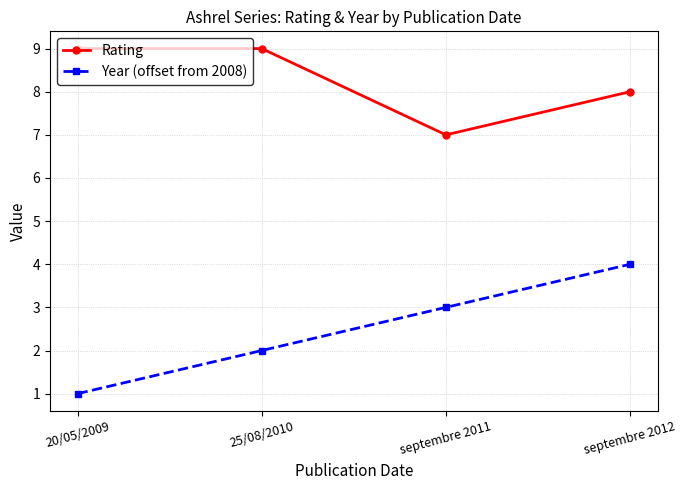

What is the highest value of the Rating series?

9